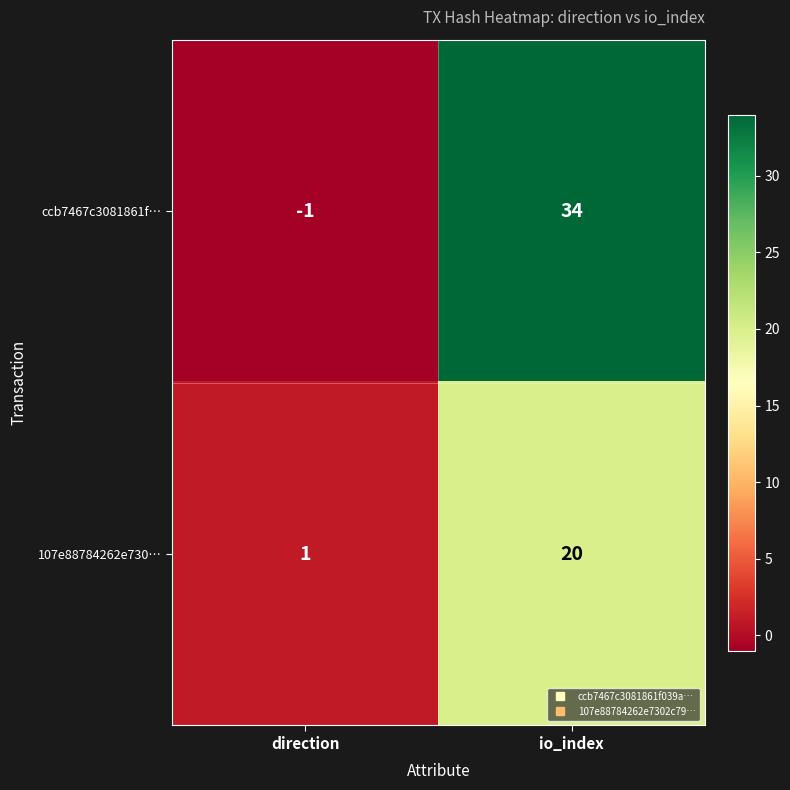

At which label is 107e88784262e730… closest to 10?

direction